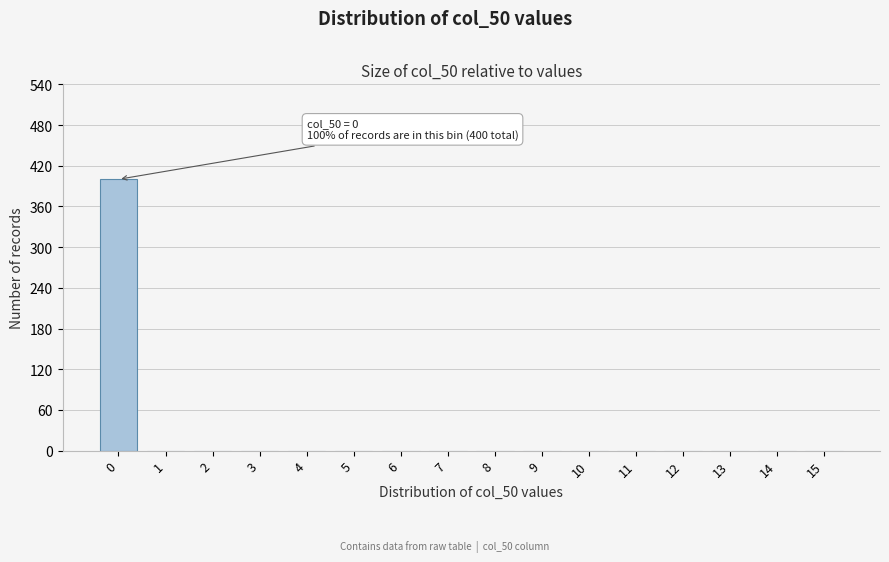

Reading left to right, list all the values displayed in this chart.

0=400	1=0	2=0	3=0	4=0	5=0	6=0	7=0	8=0	9=0	10=0	11=0	12=0	13=0	14=0	15=0